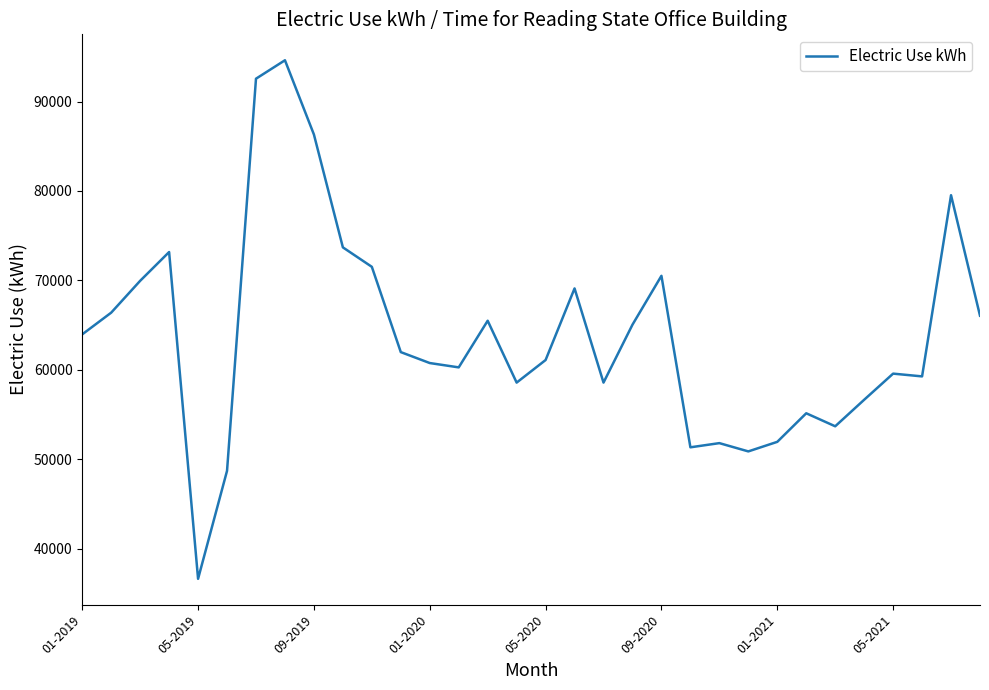

What is the difference between the maximum and second lowest values?

45914